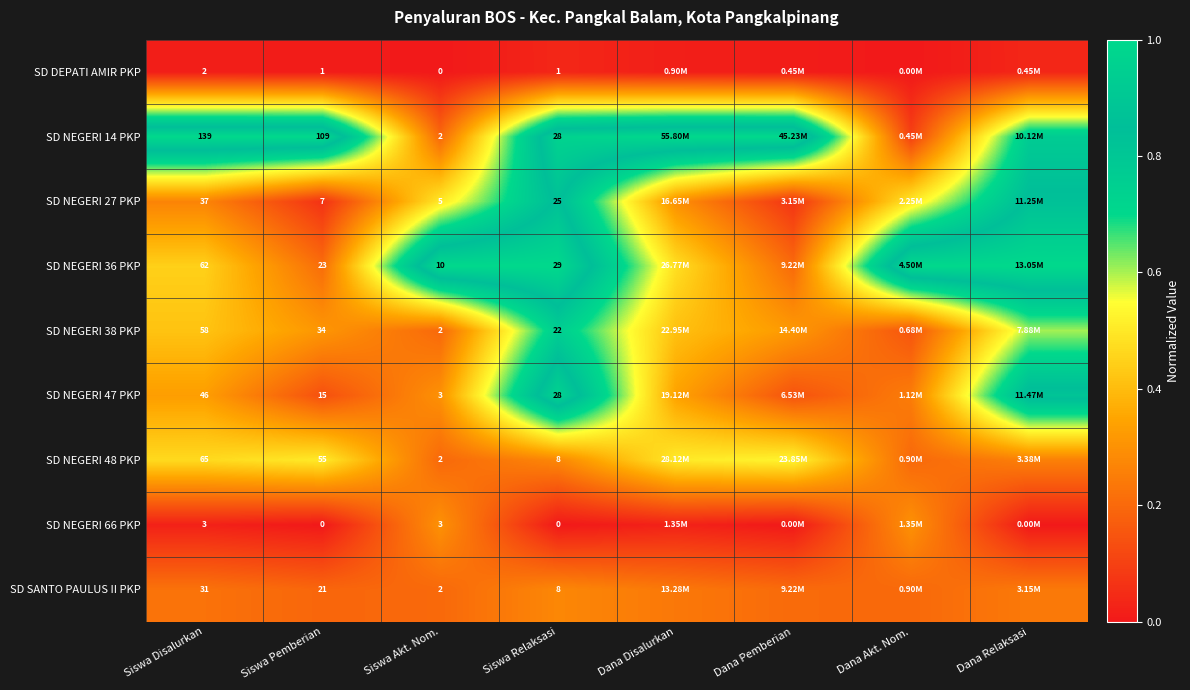

Is the value of SD NEGERI 27 PKP at Siswa Akt. Nom. greater than the value of SD NEGERI 66 PKP at Siswa Relaksasi?

Yes